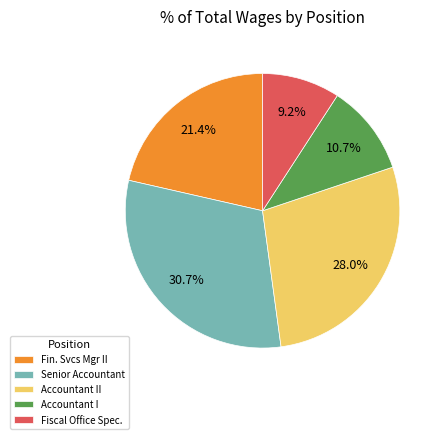

Do Accountant I and Fin. Svcs Mgr II together represent more than half of the pie?

No